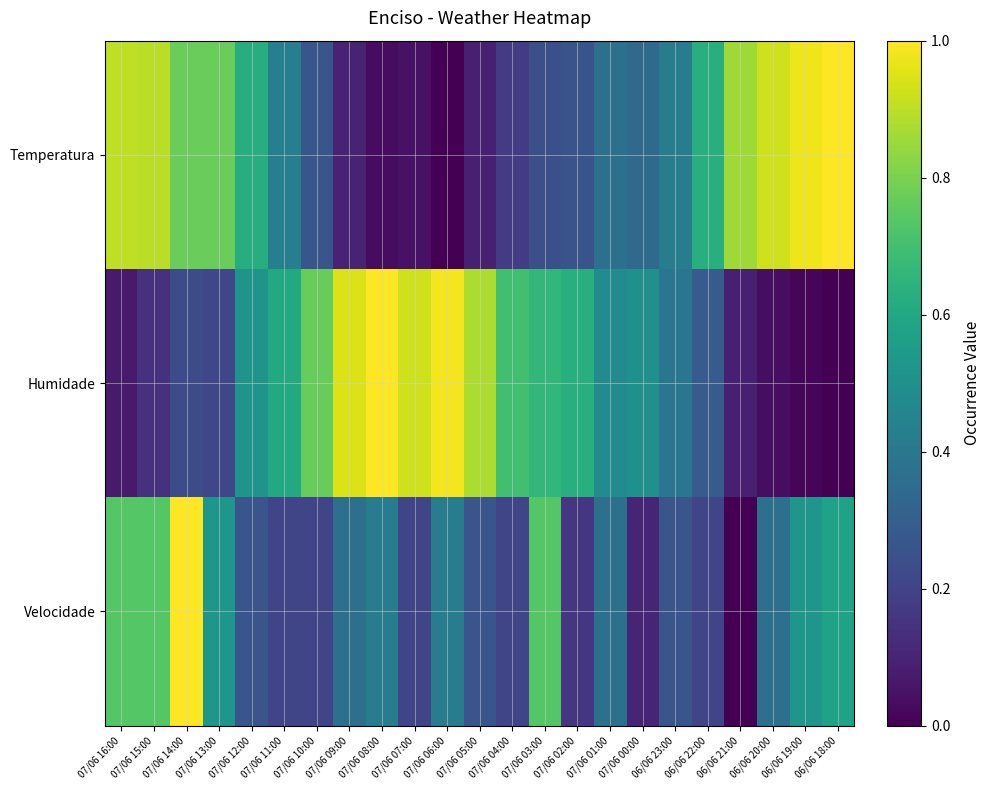

Reading left to right, transcribe all the data shown in this chart.

Temperatura: 07/06 16:00=0.9	07/06 15:00=0.9	07/06 14:00=0.8	07/06 13:00=0.8	07/06 12:00=0.6	07/06 11:00=0.4	07/06 10:00=0.3	07/06 09:00=0.1	07/06 08:00=0.0	07/06 07:00=0.0	07/06 06:00=0.0	07/06 05:00=0.1	07/06 04:00=0.2	07/06 03:00=0.2	07/06 02:00=0.3	07/06 01:00=0.4	07/06 00:00=0.3	06/06 23:00=0.4	06/06 22:00=0.6	06/06 21:00=0.9	06/06 20:00=0.9	06/06 19:00=1.0	06/06 18:00=1.0
Humidade: 07/06 16:00=0.1	07/06 15:00=0.1	07/06 14:00=0.2	07/06 13:00=0.2	07/06 12:00=0.5	07/06 11:00=0.6	07/06 10:00=0.8	07/06 09:00=0.9	07/06 08:00=1.0	07/06 07:00=0.9	07/06 06:00=1.0	07/06 05:00=0.9	07/06 04:00=0.7	07/06 03:00=0.7	07/06 02:00=0.6	07/06 01:00=0.5	07/06 00:00=0.5	06/06 23:00=0.4	06/06 22:00=0.3	06/06 21:00=0.1	06/06 20:00=0.0	06/06 19:00=0.0	06/06 18:00=0.0
Velocidade: 07/06 16:00=0.7	07/06 15:00=0.7	07/06 14:00=1.0	07/06 13:00=0.5	07/06 12:00=0.3	07/06 11:00=0.2	07/06 10:00=0.2	07/06 09:00=0.4	07/06 08:00=0.4	07/06 07:00=0.2	07/06 06:00=0.4	07/06 05:00=0.3	07/06 04:00=0.2	07/06 03:00=0.7	07/06 02:00=0.2	07/06 01:00=0.4	07/06 00:00=0.1	06/06 23:00=0.3	06/06 22:00=0.2	06/06 21:00=0.0	06/06 20:00=0.4	06/06 19:00=0.5	06/06 18:00=0.6